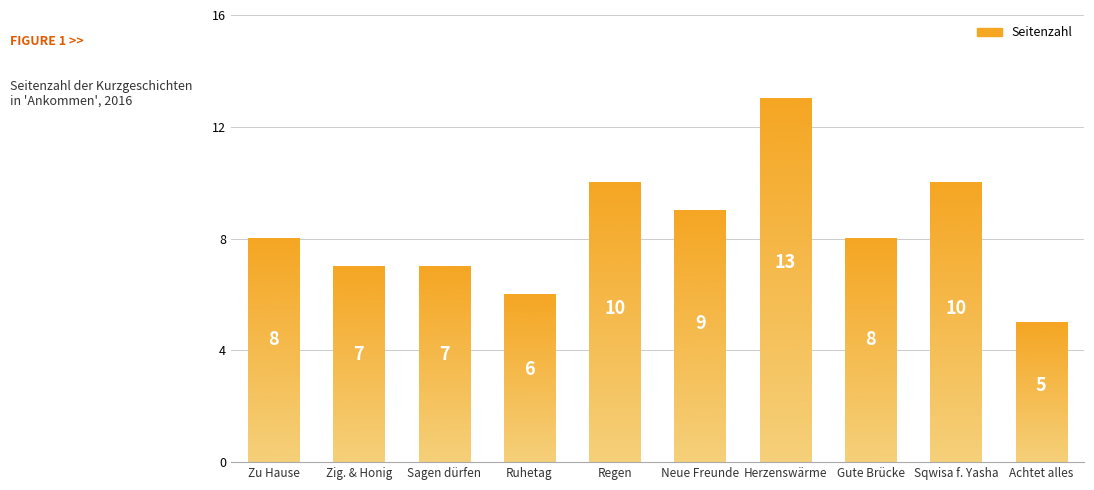

What is the sum of all values?

83